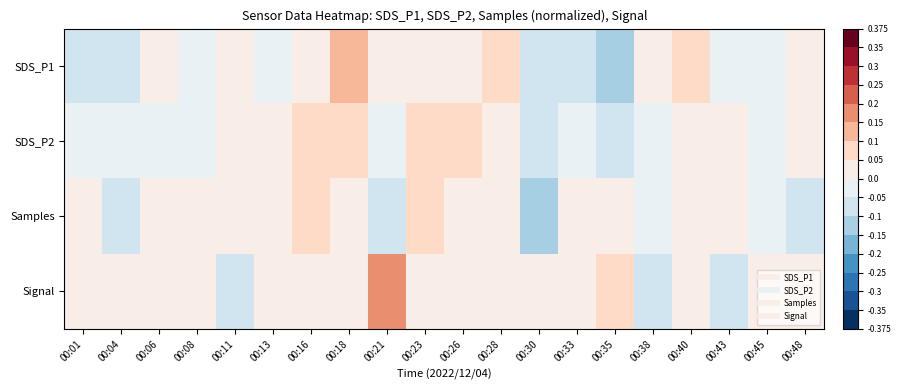

Which series has the largest range (max minus min)?

Signal